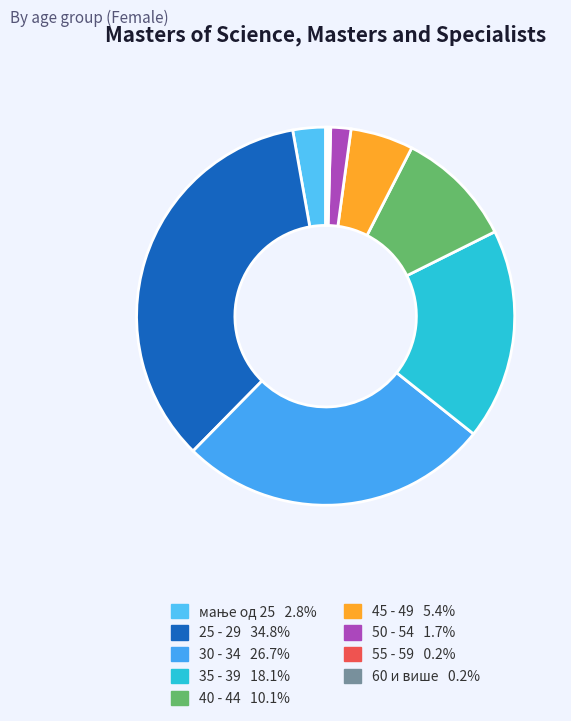

To the nearest percent, what percentage of the pie is 30 - 34?

27%